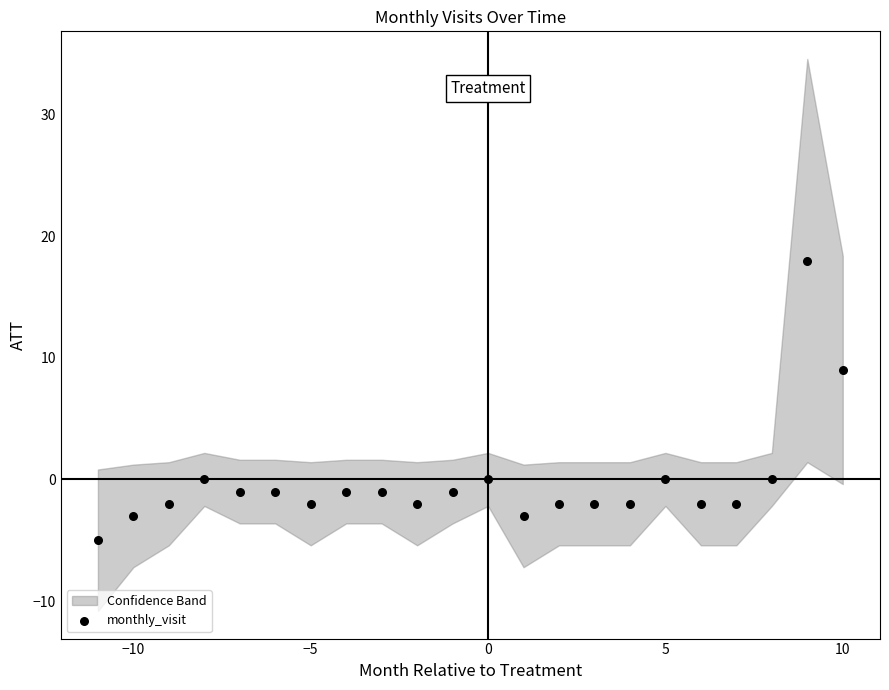

What Y value in the scatter plot is closest to 6?

9